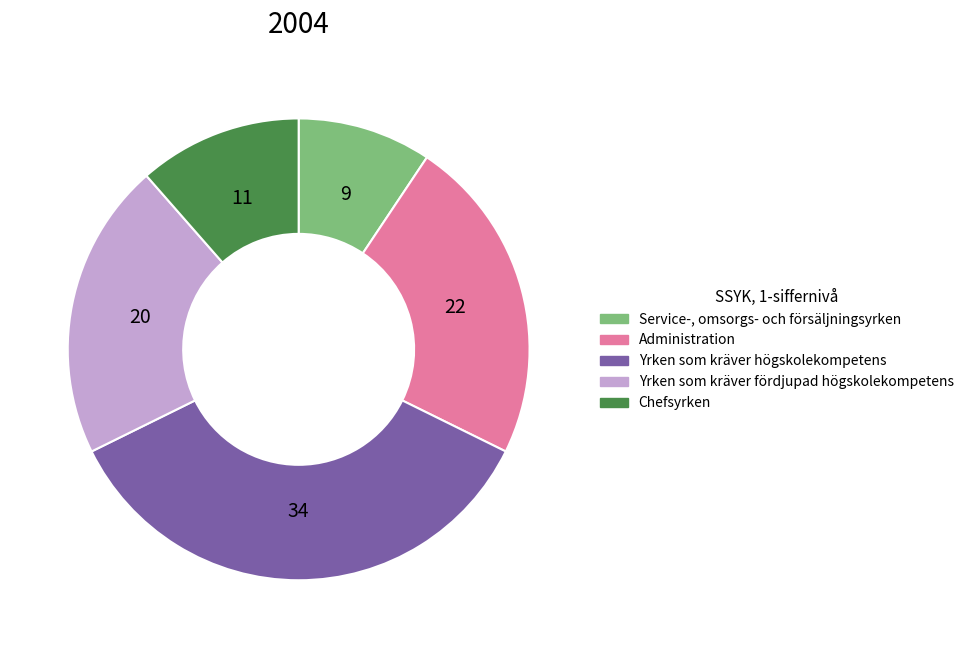

Is there any slice that represents more than half of the pie?

No